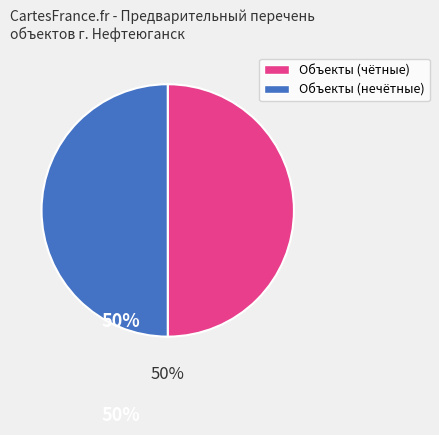

To the nearest percent, what is the average slice percentage?

50%